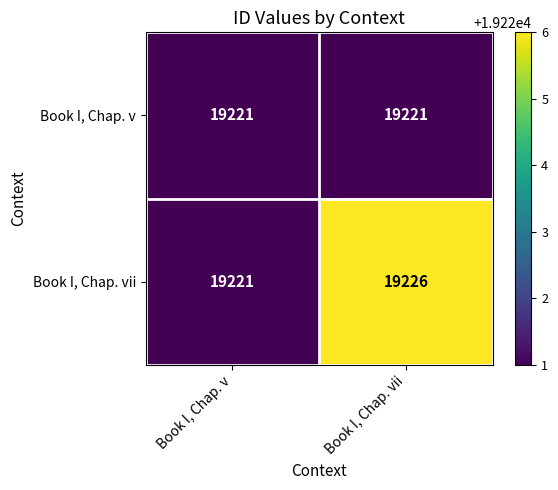

How many distinct data groups are displayed?

2